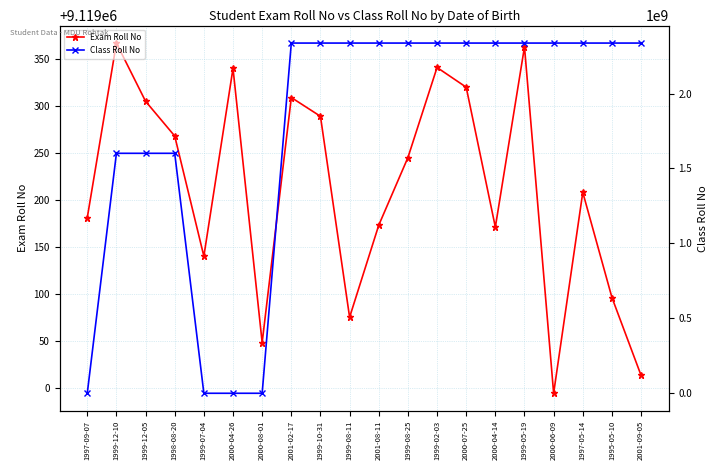

What is the label of the 5th point from the right?

1999-05-19